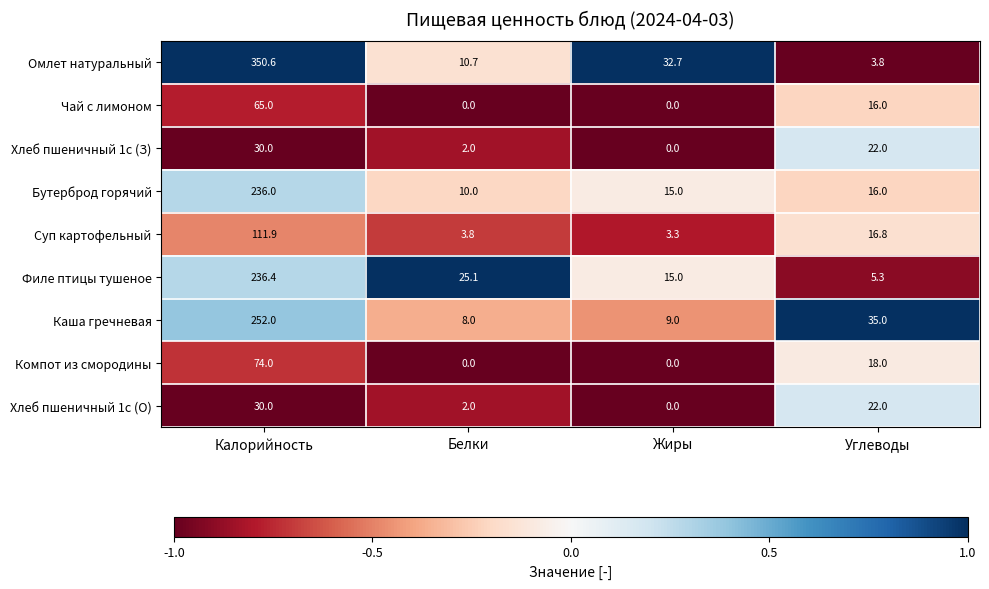

What is the greatest value displayed?

350.6